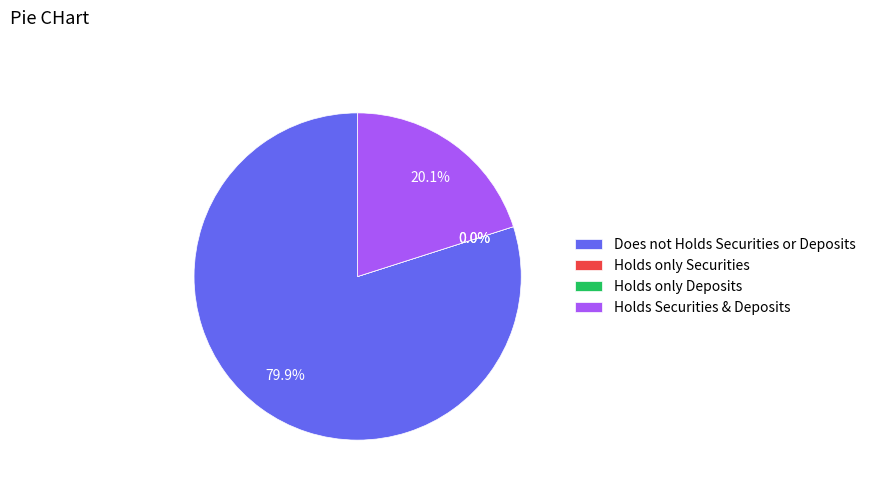

Do 75 and 75 together represent more than half of the pie?

No